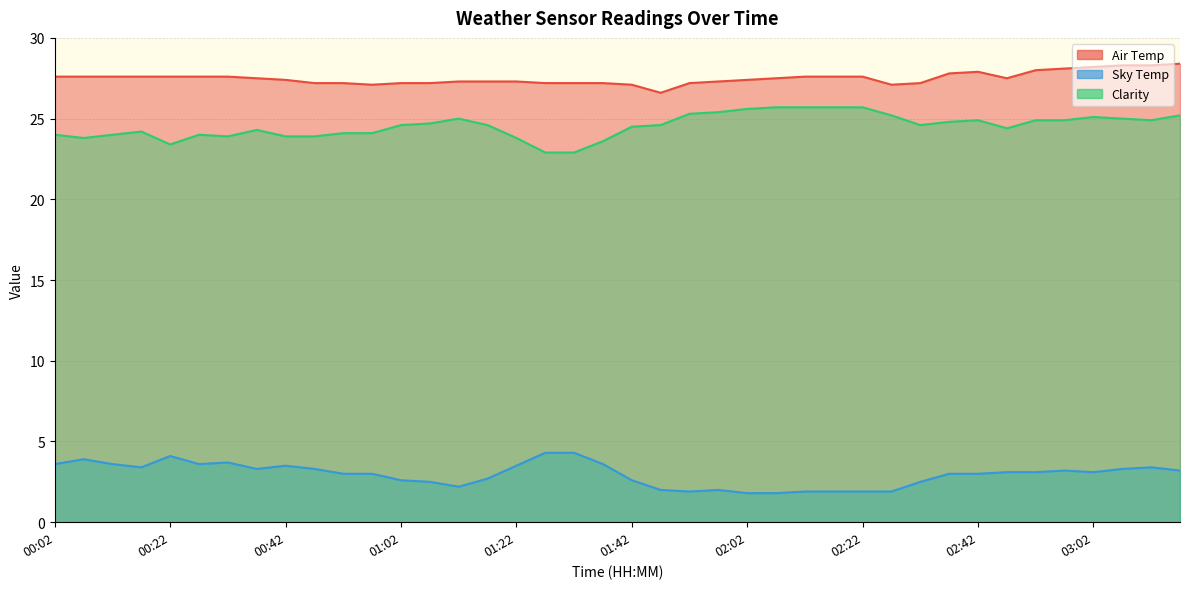

What is the spread (max minus min) of values at 02:12?

25.7